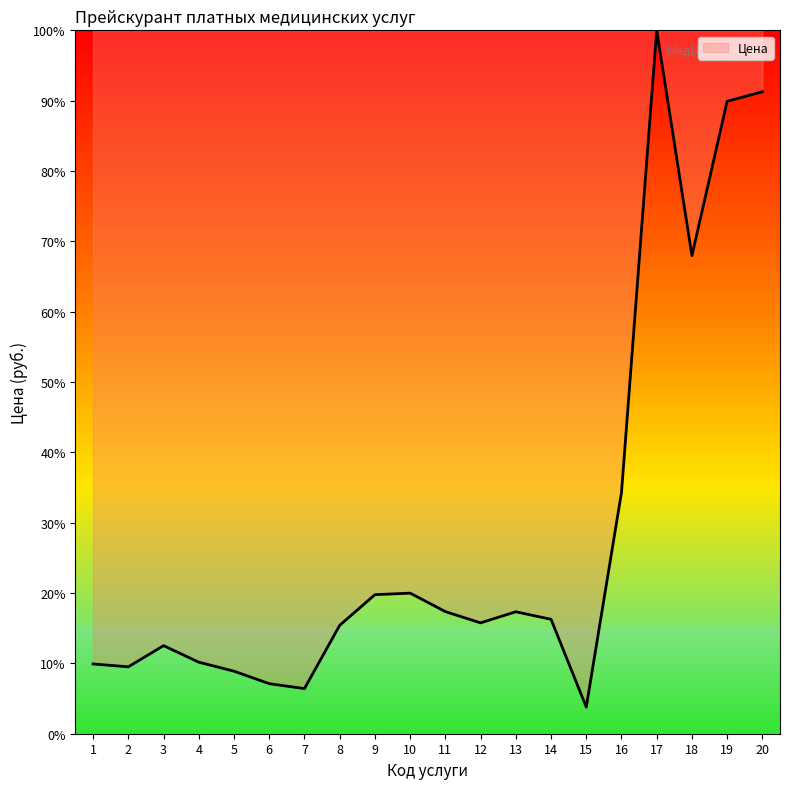

Is this an area chart (filled region under the line)?

Yes